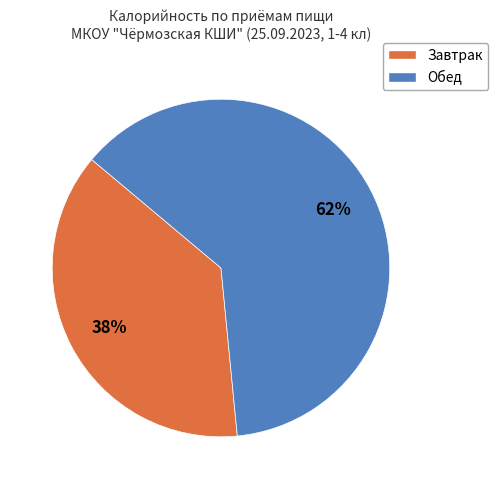

To the nearest percent, what is the average slice percentage?

50%